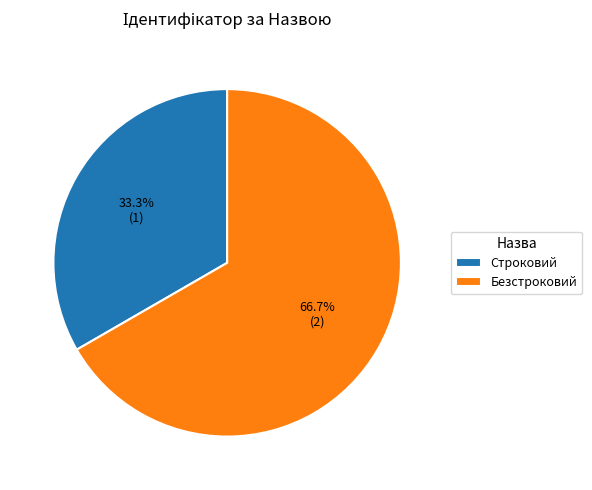

Which category has the smallest portion of the pie?

Строковий